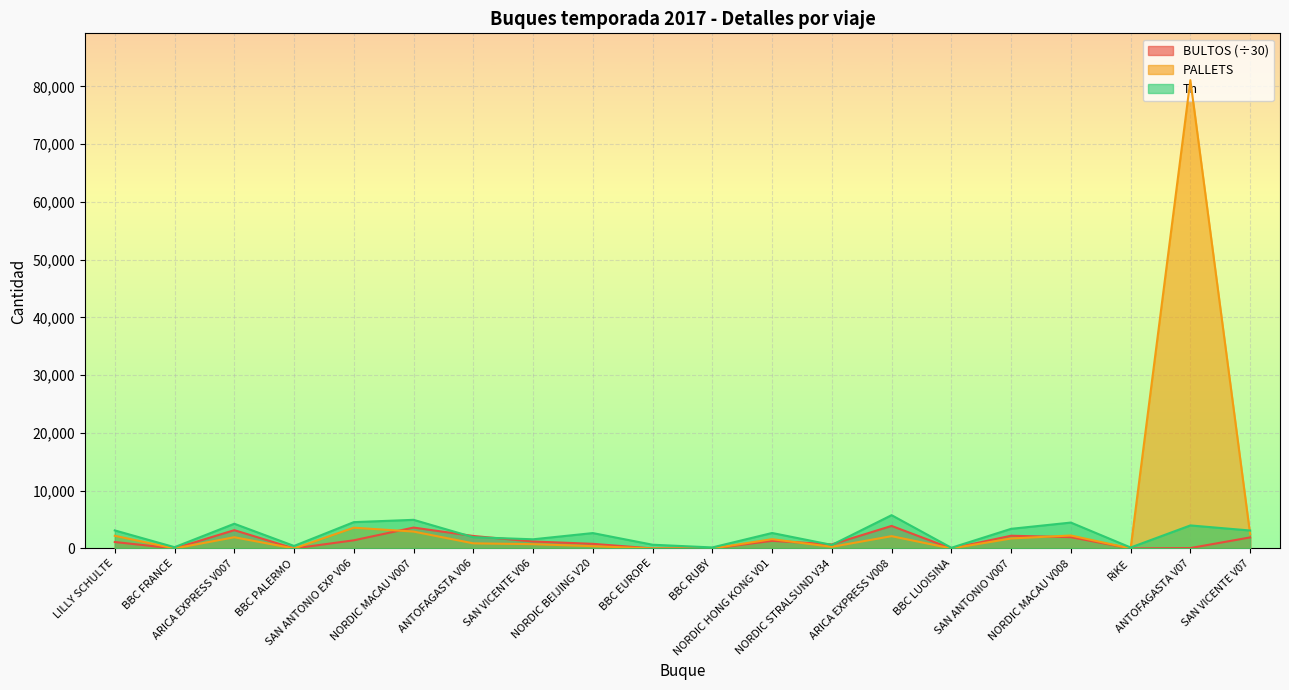

How many lines are shown in the chart?

3